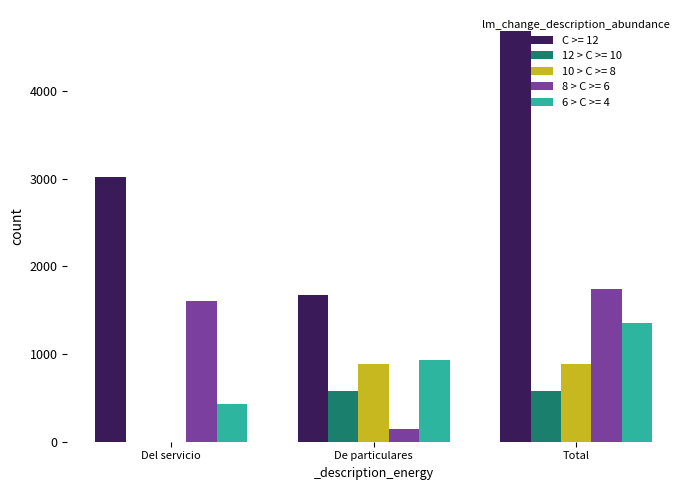

What is the greatest value displayed?

4687